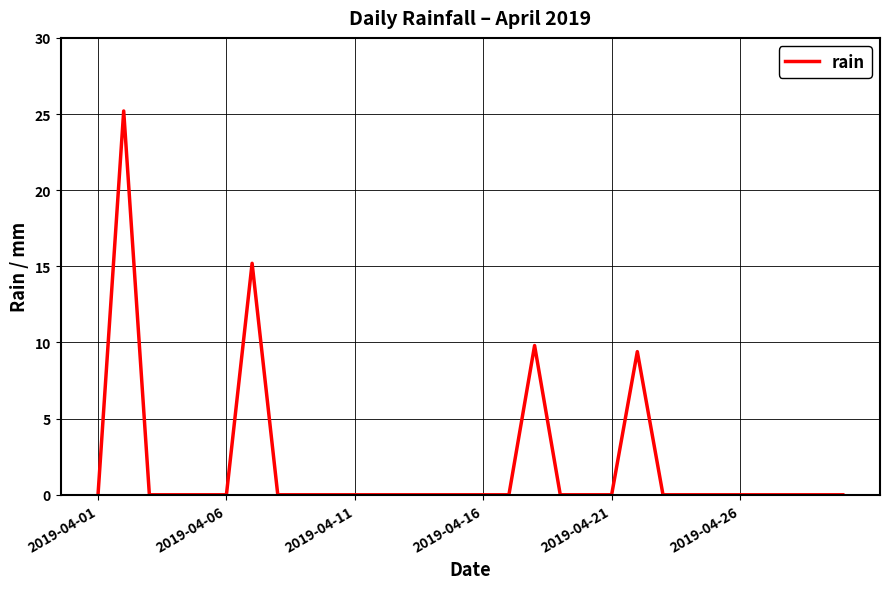

How many lines are shown in the chart?

1